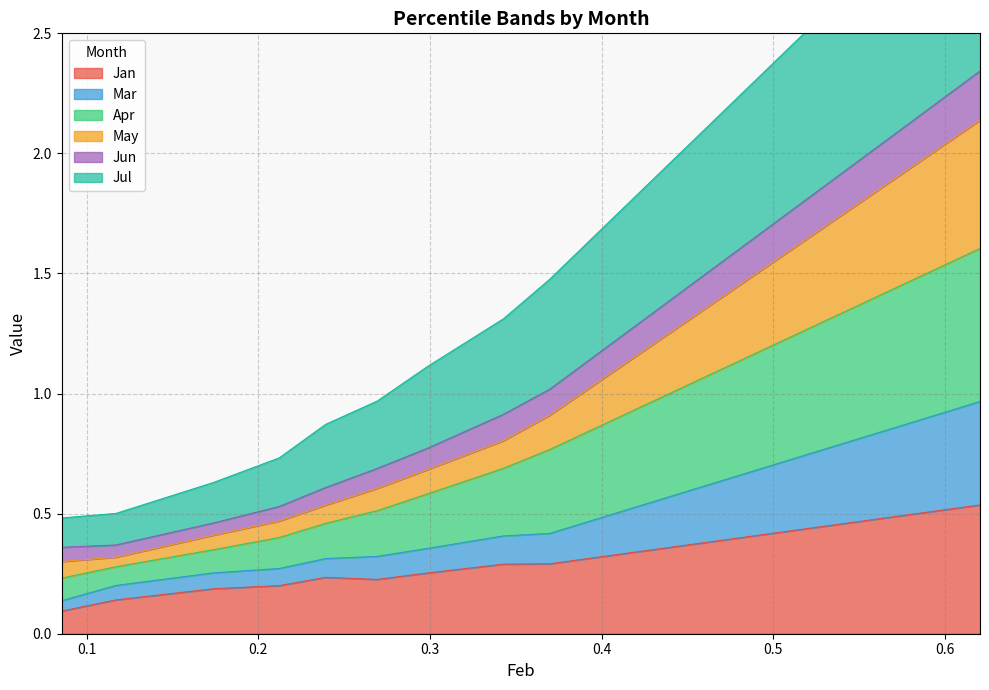

True or false: Jan and May intersect in this chart.

False